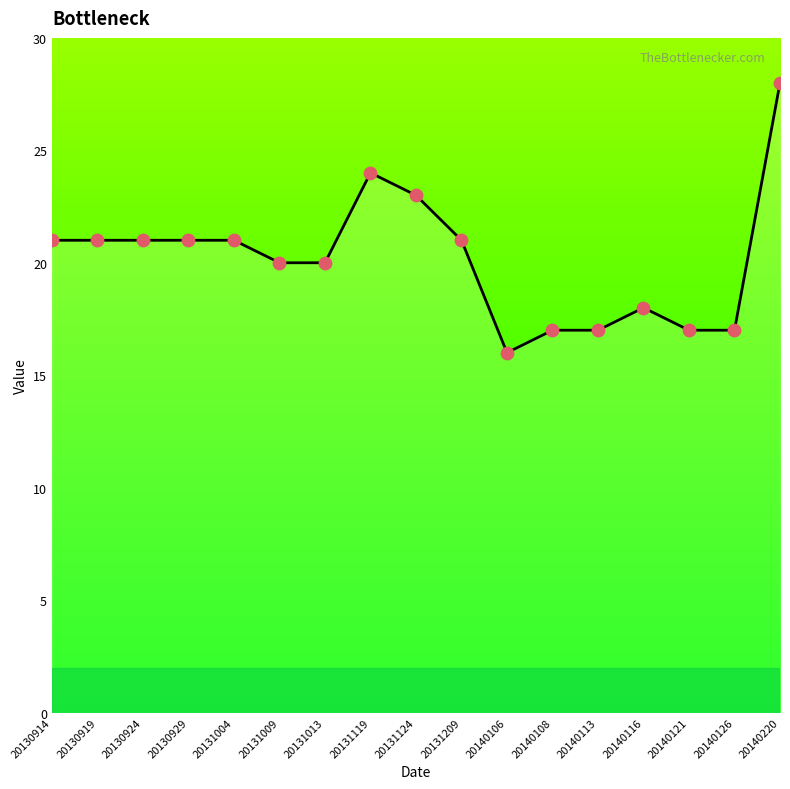

What is the change in value from 20130929 to 20131009?

-1